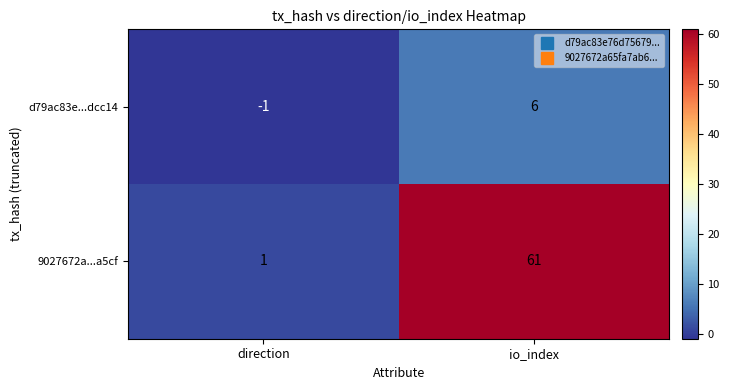

Reading left to right, list all the values displayed in this chart.

d79ac83e...dcc14: -1	6
9027672a...a5cf: 1	61